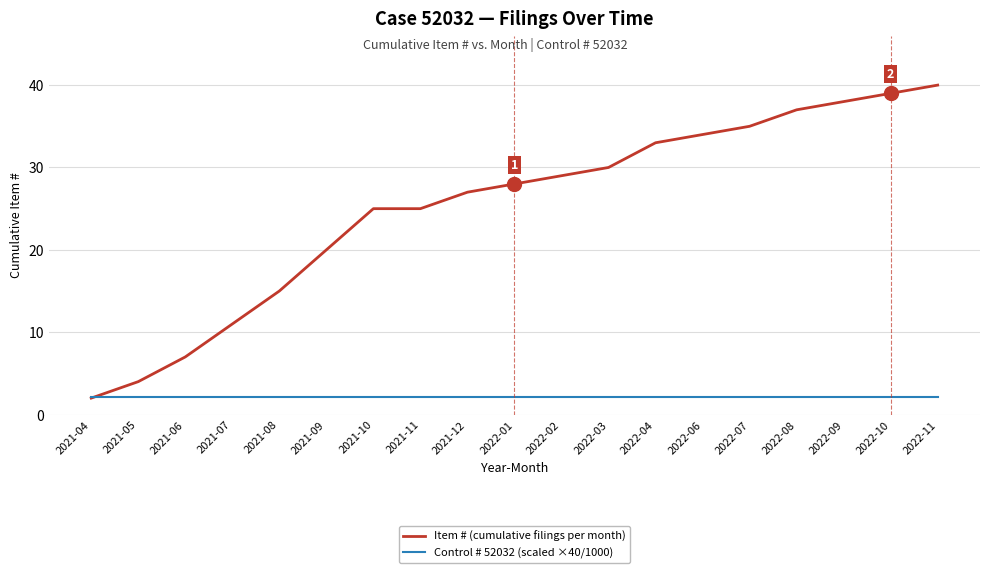

At which category does the chart reach its peak across all series?

2022-11